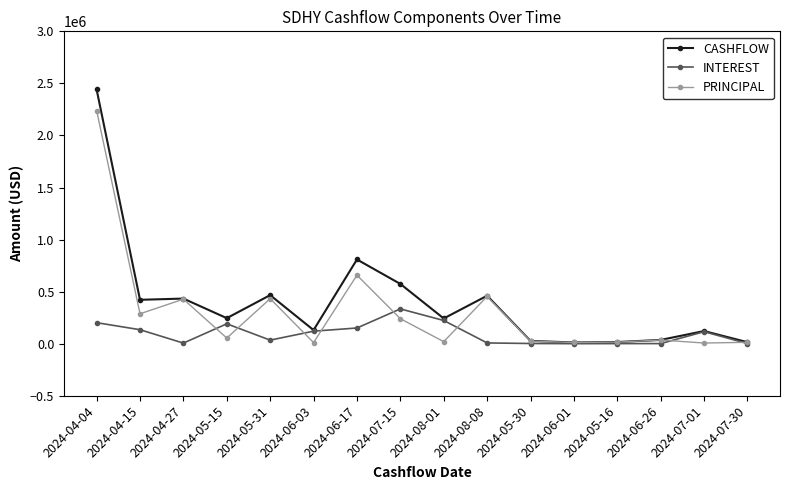

What is the total value across all series at 2024-05-30?

53616.8